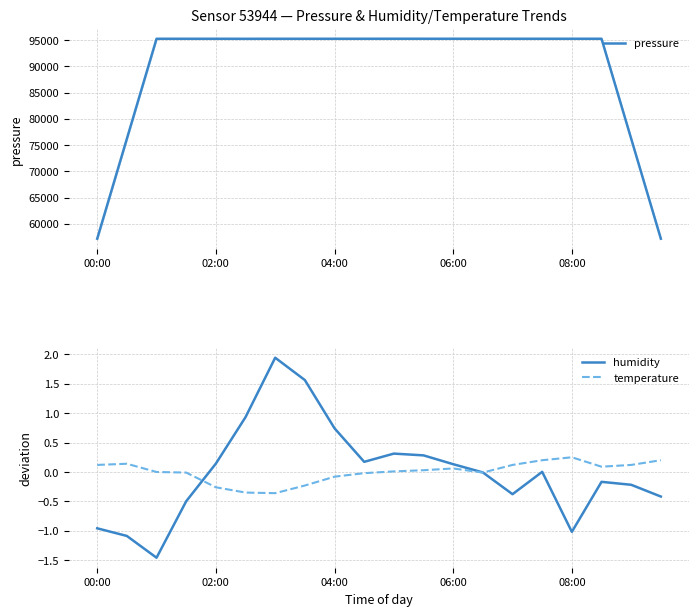

What value does the pressure series have at 11?

95261.4